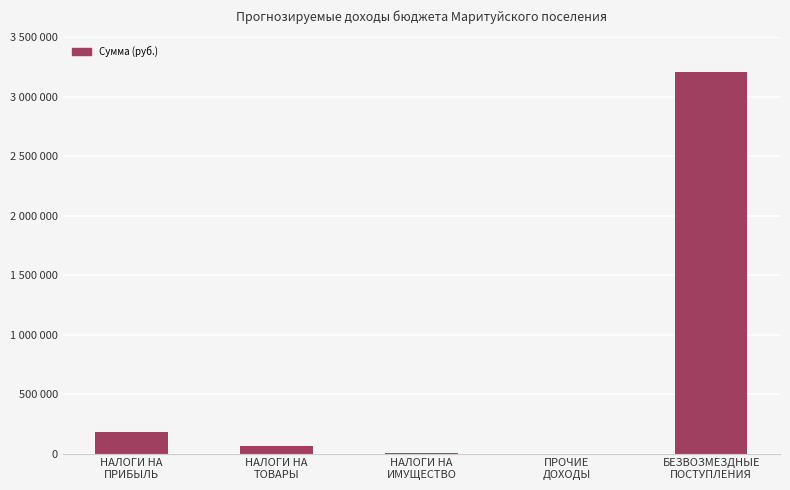

What is the label of the 2nd bar from the right?

ПРОЧИЕ
ДОХОДЫ